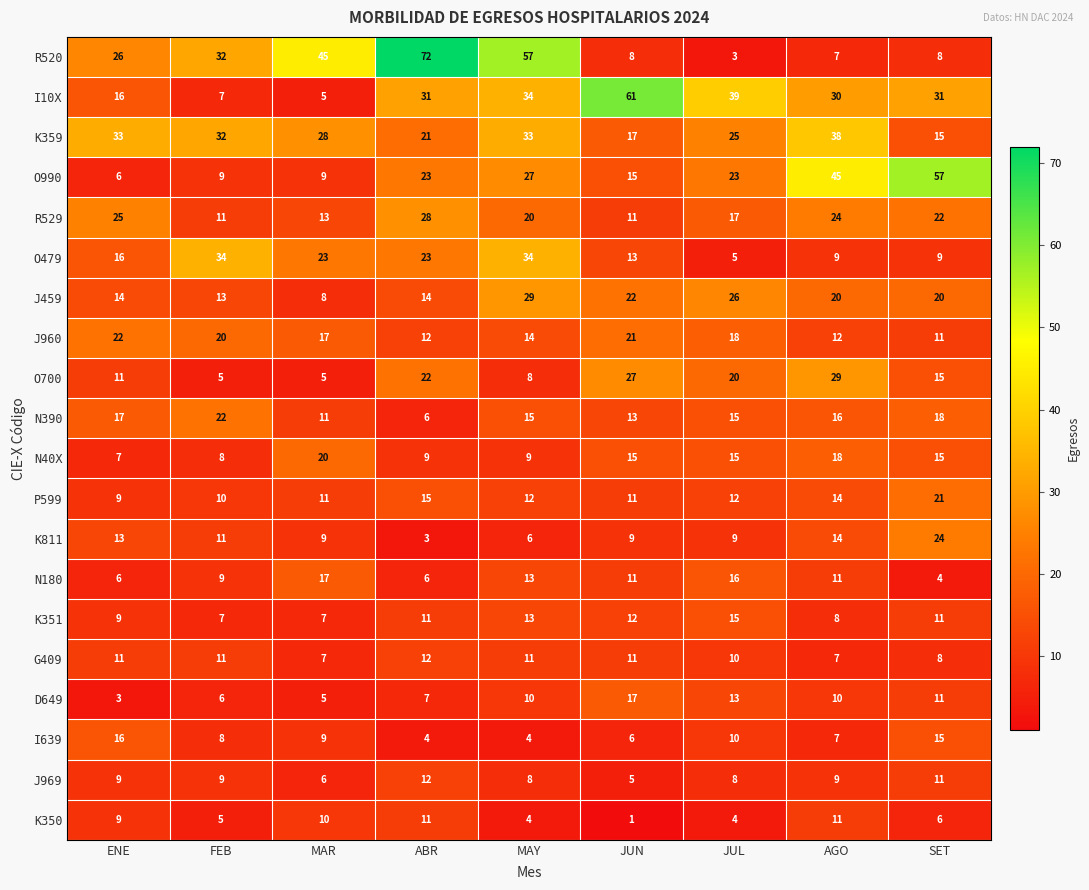

What is the sum of all D649 values?

82